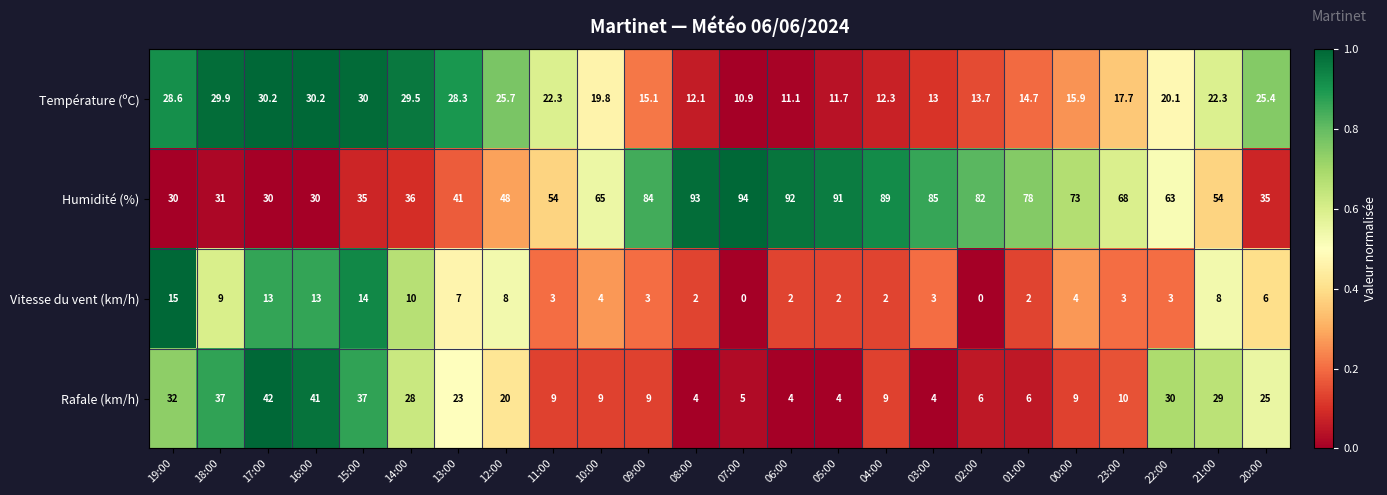

What is the difference between the maximum and minimum values in the Rafale (km/h) series?

38.0